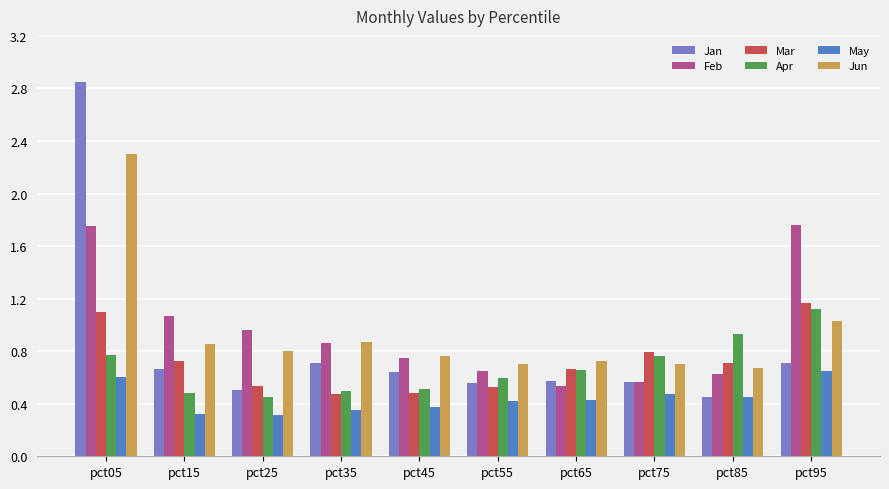

How many groups of bars are there?

10